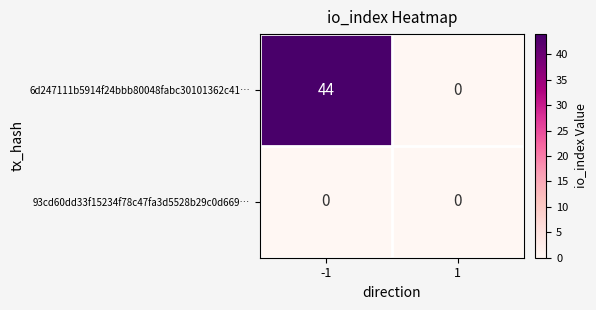

At which category is the sum across all series the highest?

-1